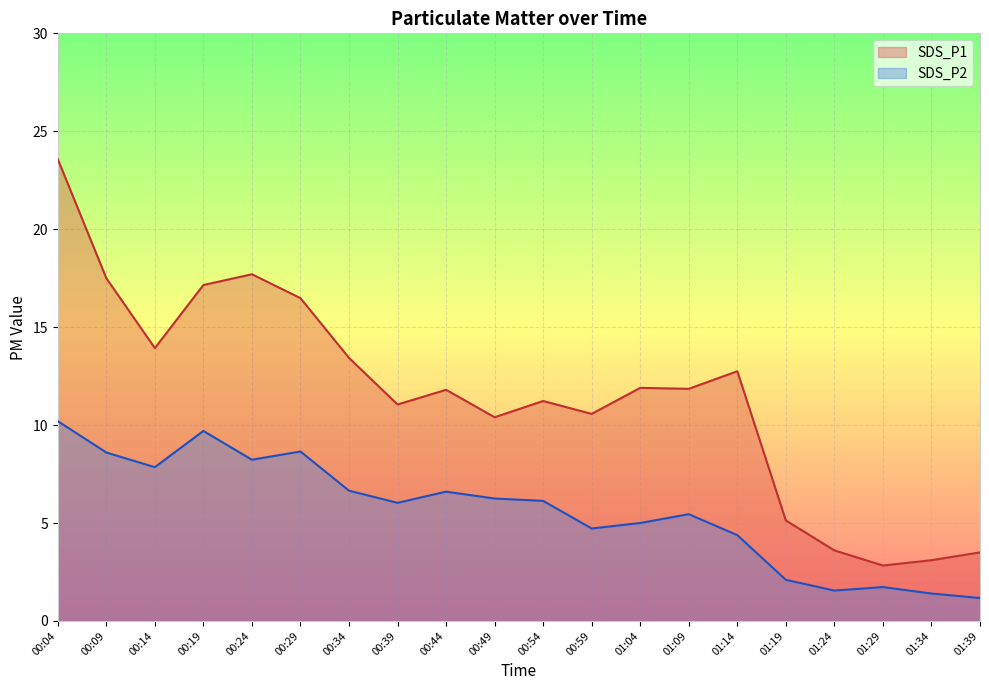

The SDS_P2 series shows 8.7 at 00:29. True or false?

True